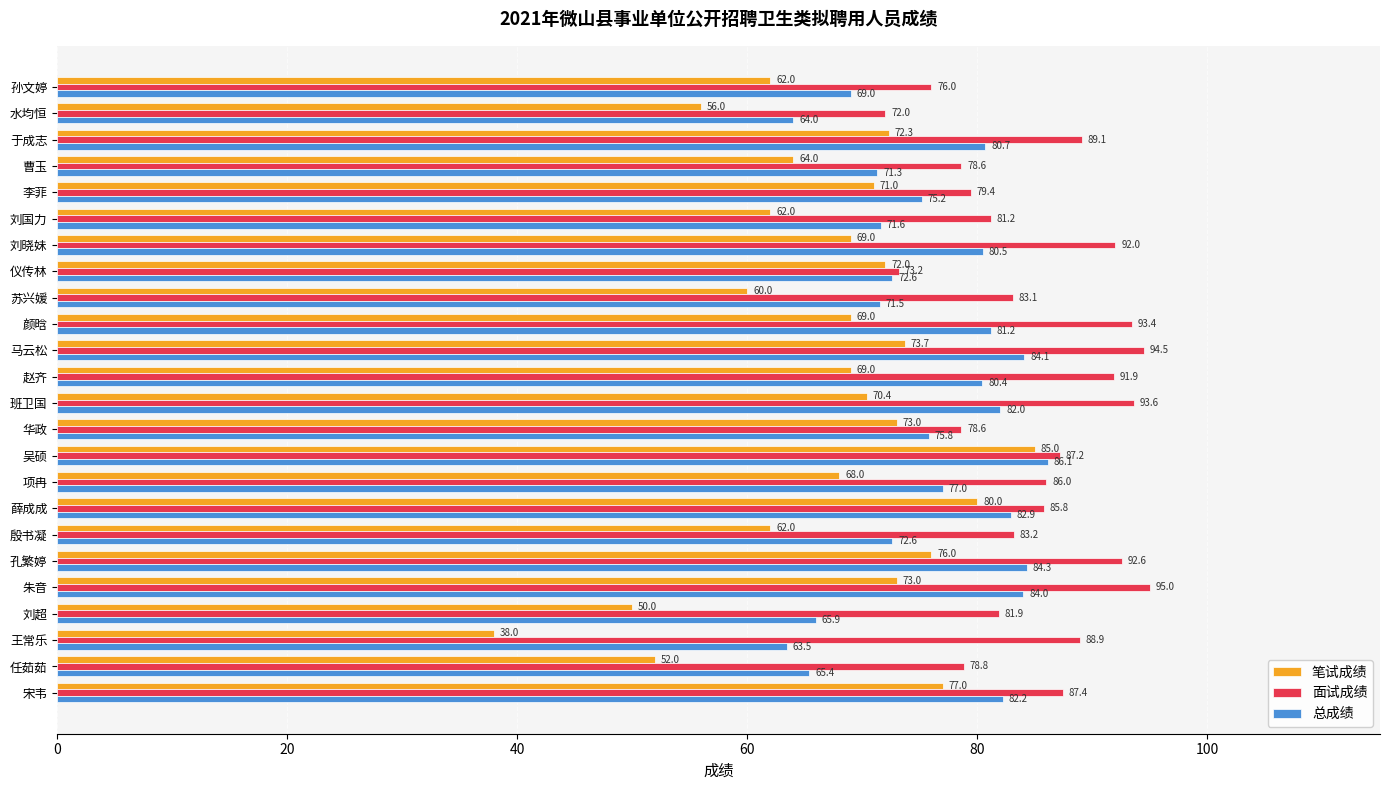

Which series has the largest total across all categories?

面试成绩